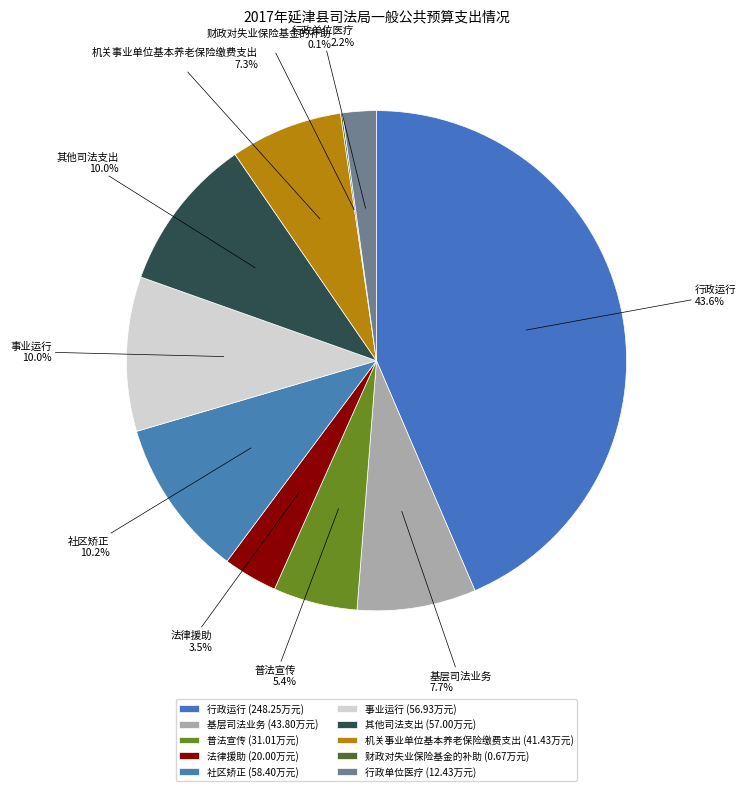

What portion of the pie excludes 行政单位医疗?

97.8%